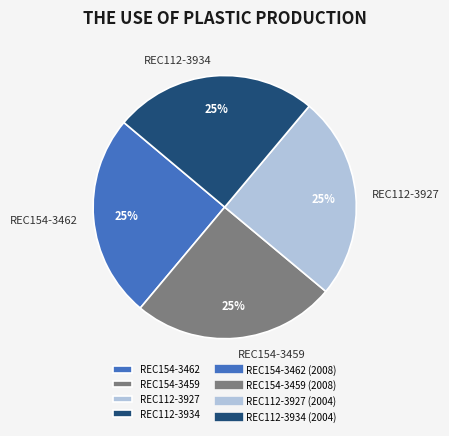

To the nearest percent, what portion does REC154-3459 represent?

25%